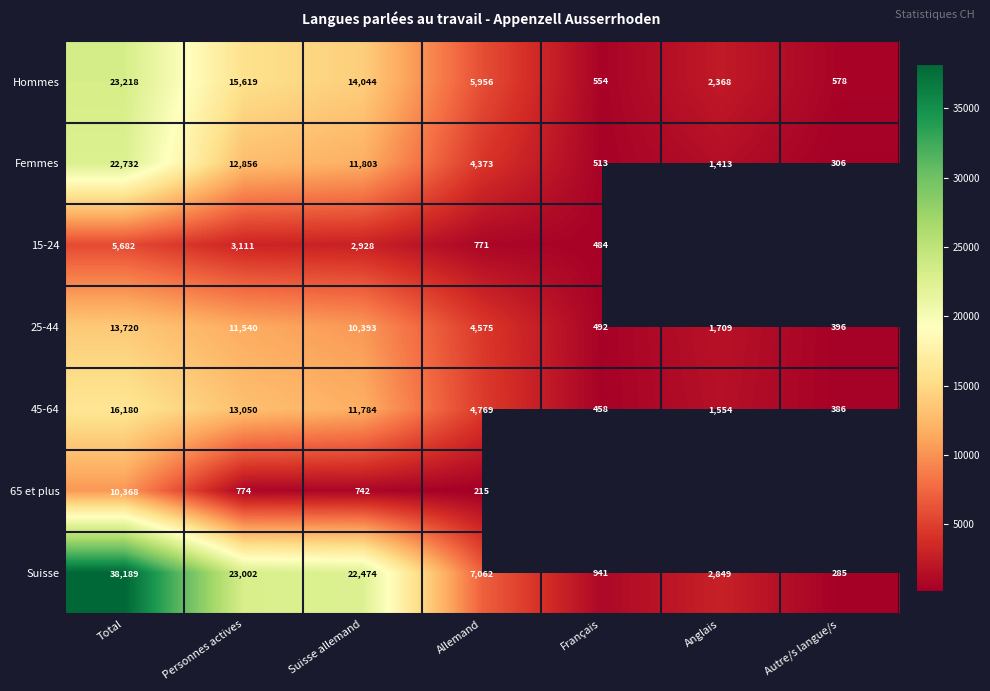

Is the value of 65 et plus at Total greater than the value of 15-24 at Français?

Yes